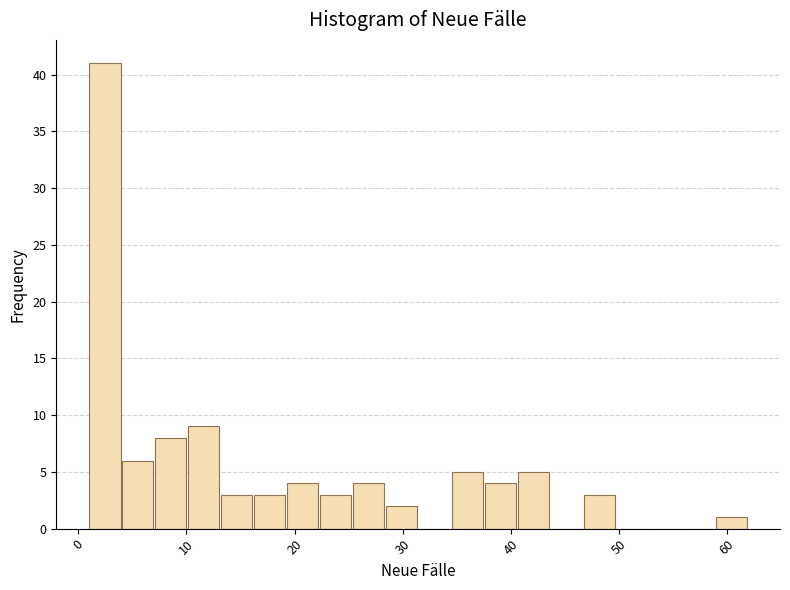

Around what value on the x-axis is the tallest bar? Give the approximate position of its centre, as read against the axis.

2